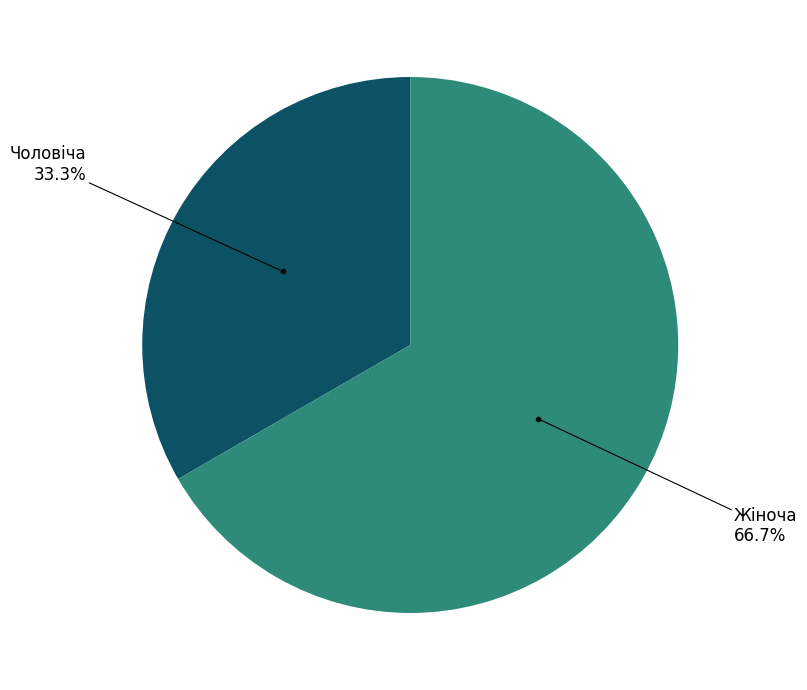

Is there a majority slice in this chart?

Yes